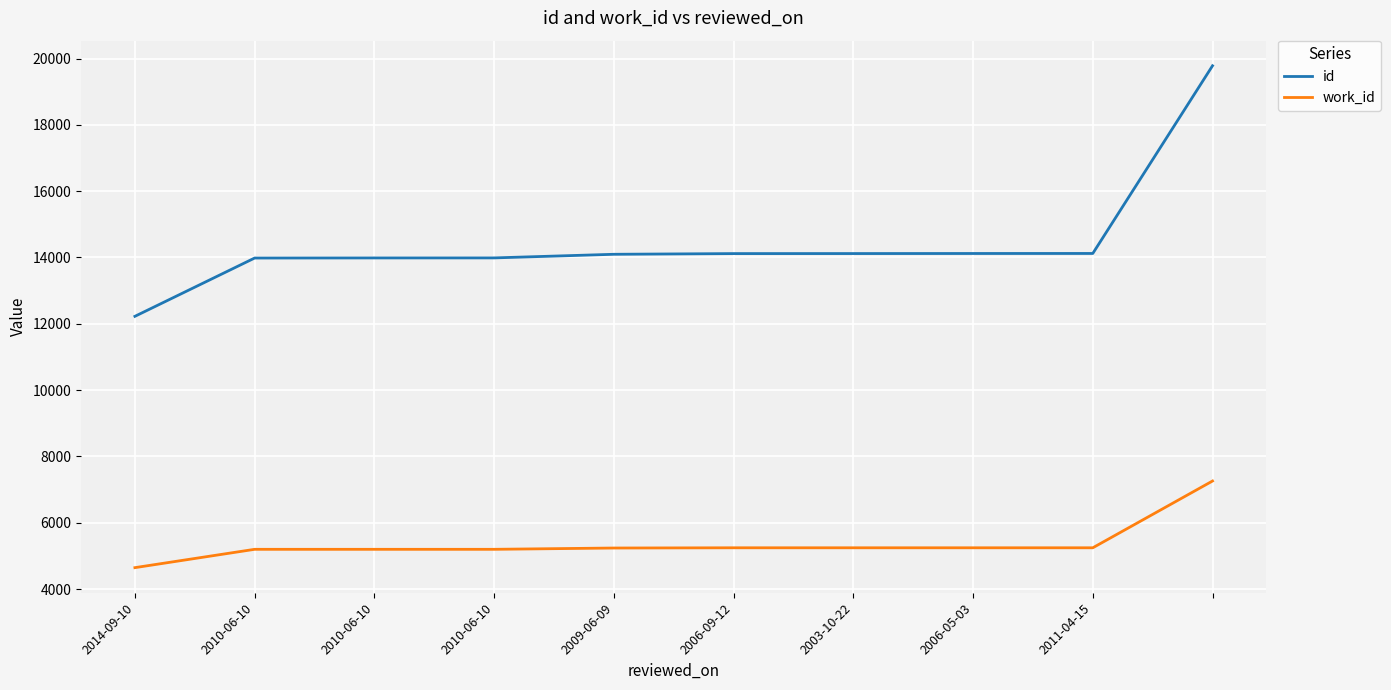

What is the difference between the maximum and minimum values in the id series?

7557